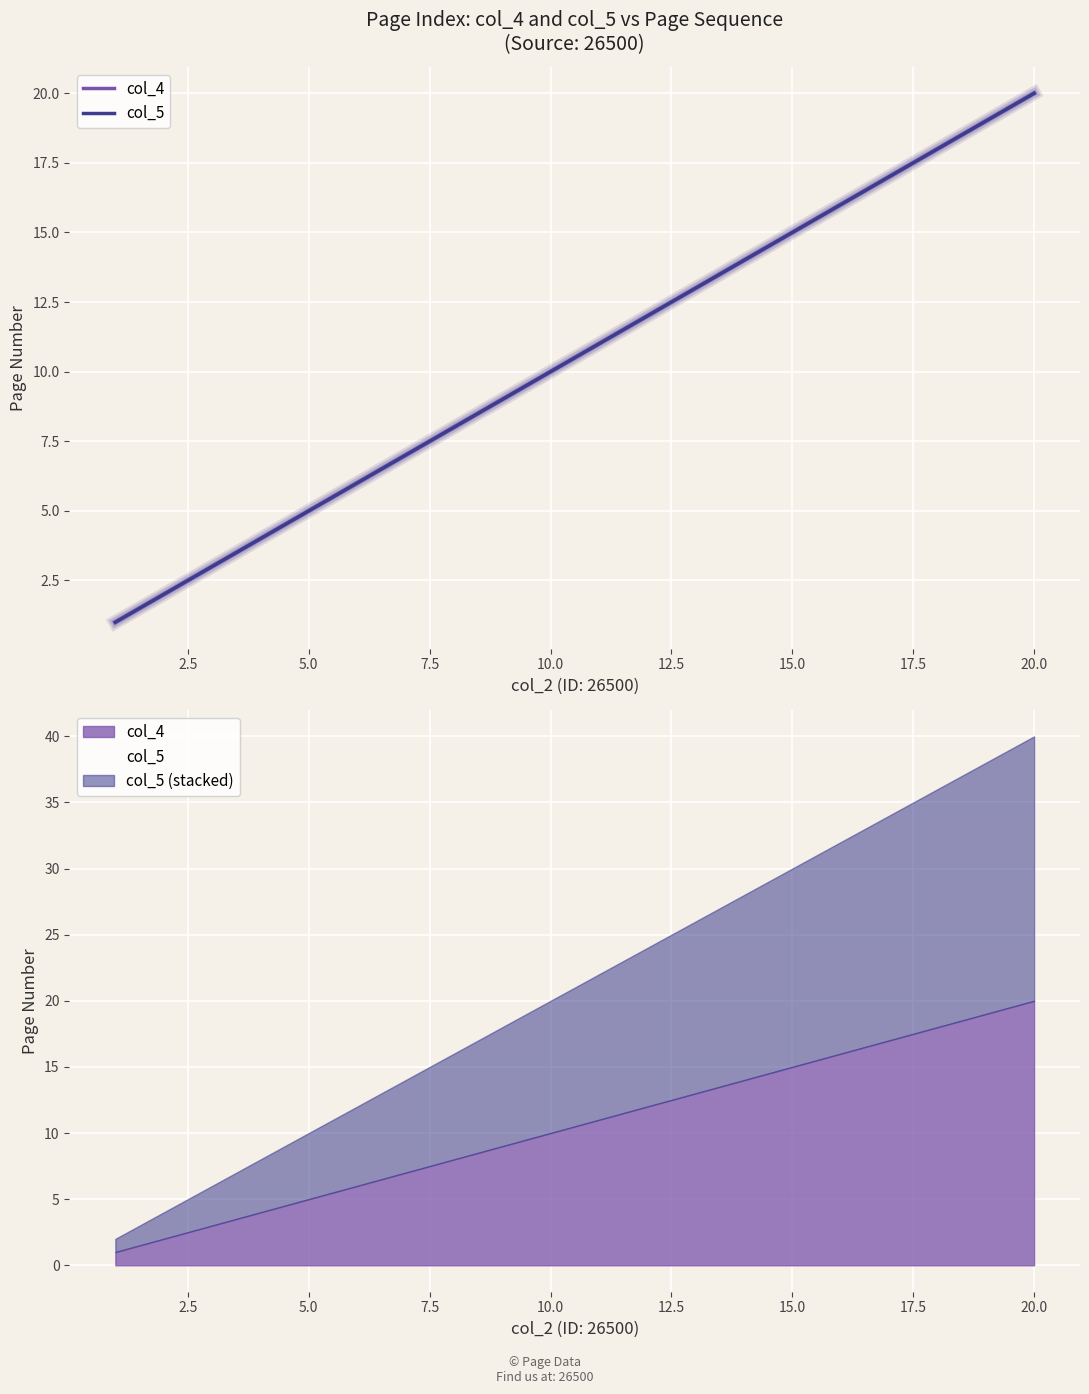

Reading left to right, what are all the values shown in this chart?

col_4: 1	2	3	4	5	6	7	8	9	10	11	12	13	14	15	16	17	18	19	20
col_5: 1	2	3	4	5	6	7	8	9	10	11	12	13	14	15	16	17	18	19	20